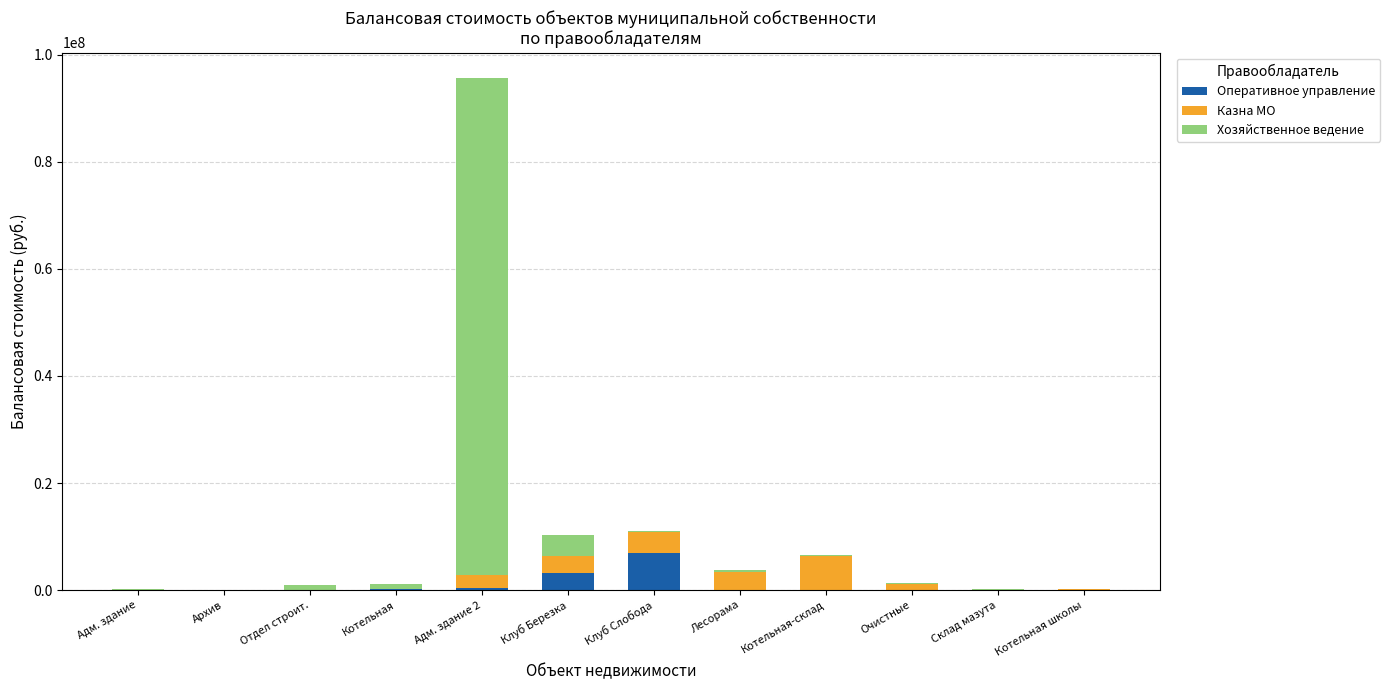

At which category is the sum across all series the highest?

Адм. здание 2